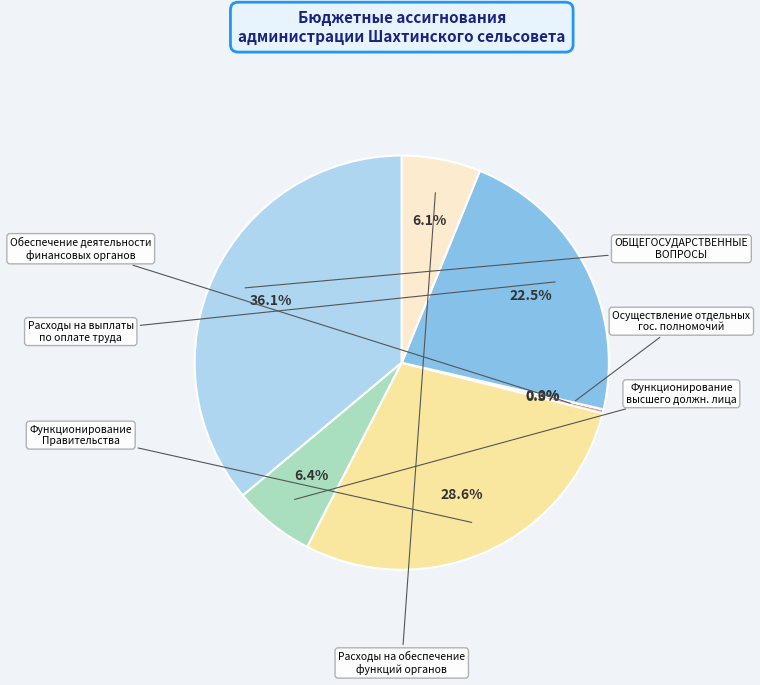

Is there any slice that represents more than half of the pie?

No